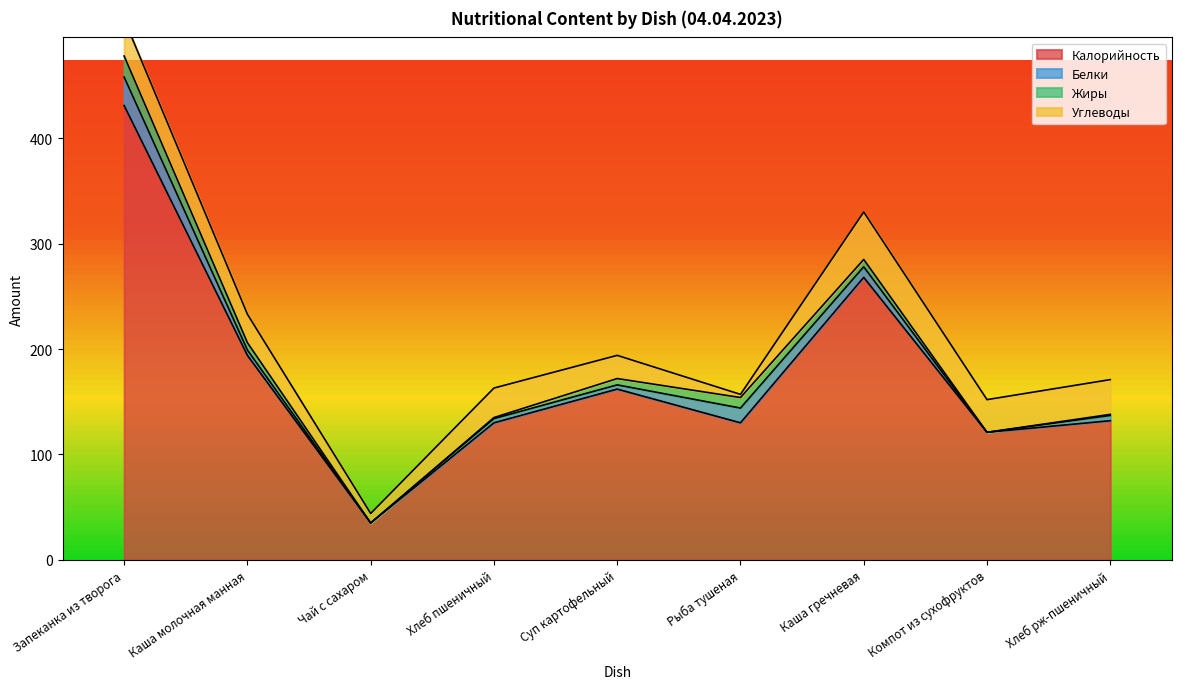

What is the label of the 5th point from the left?

Суп картофельный